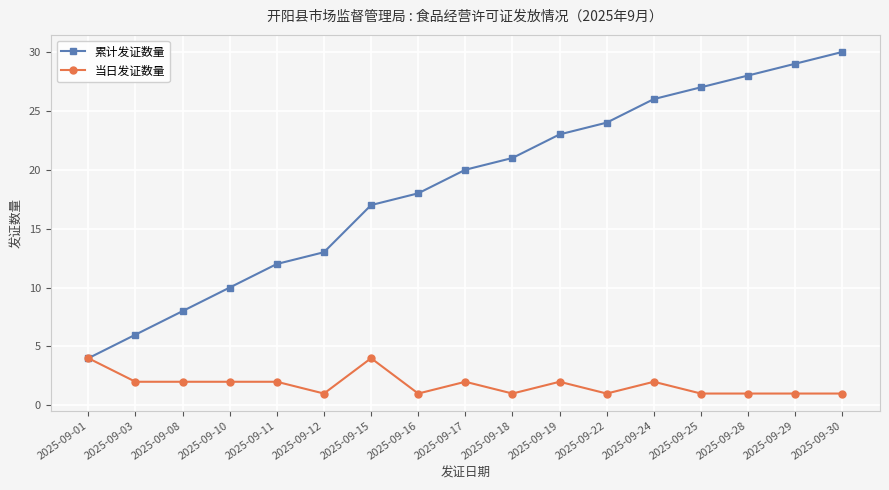

What is the approximate value of 累计发证数量 at 2025-09-18, to the nearest 5?

20